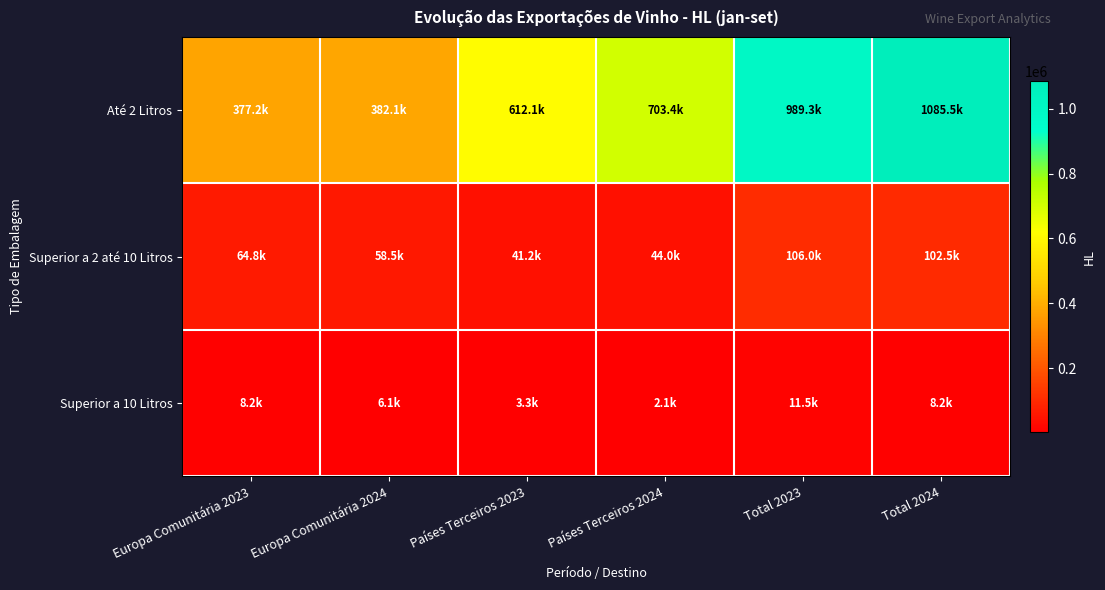

At which category is the sum across all series the highest?

Total 2024